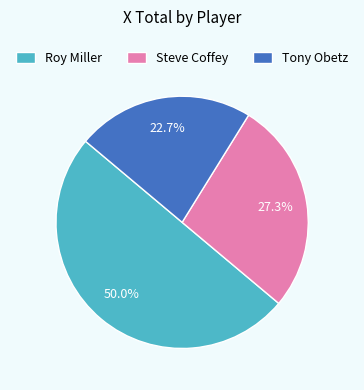

Which has a higher value, Tony Obetz or Steve Coffey?

Steve Coffey